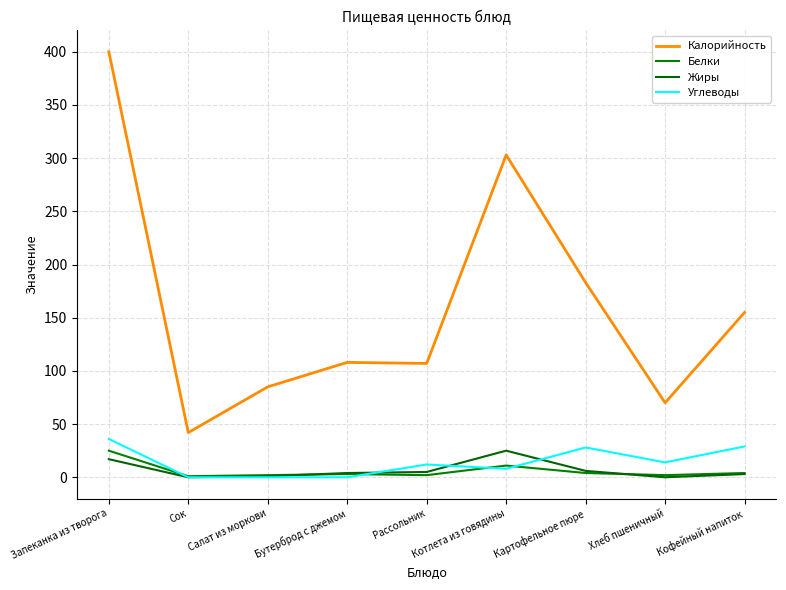

Which series has the largest range (max minus min)?

Калорийность